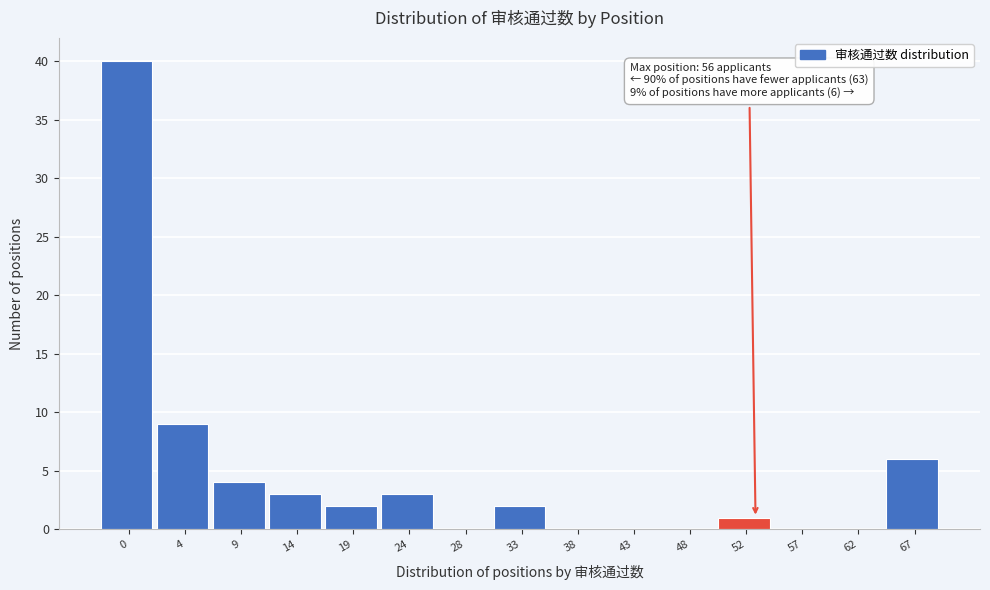

Reading left to right, transcribe all the data shown in this chart.

0=40	4=9	9=4	14=3	19=2	24=3	28=0	33=2	38=0	43=0	48=0	52=1	57=0	62=0	67=6